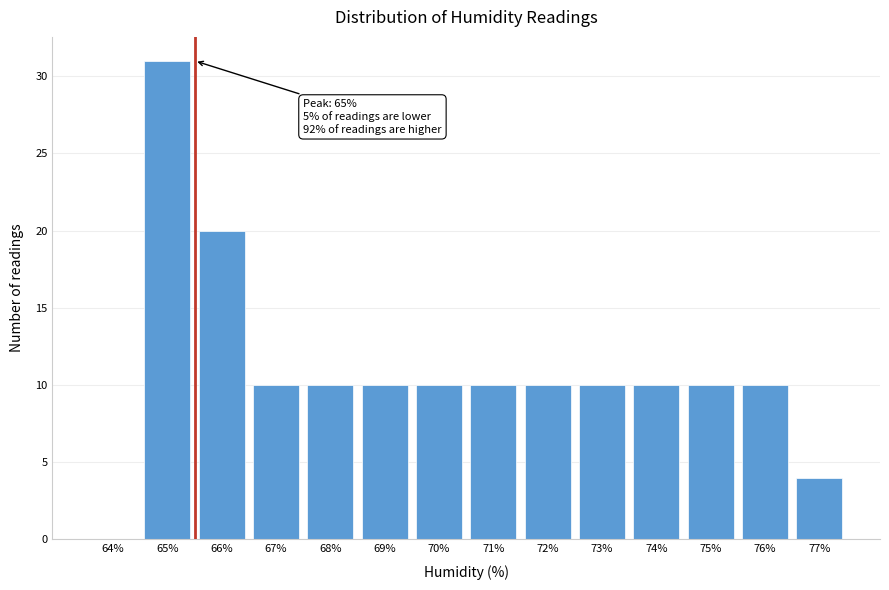

Reading right to left, what are all the values shown in this chart?

77%=4	76%=10	75%=10	74%=10	73%=10	72%=10	71%=10	70%=10	69%=10	68%=10	67%=10	66%=20	65%=31	64%=0